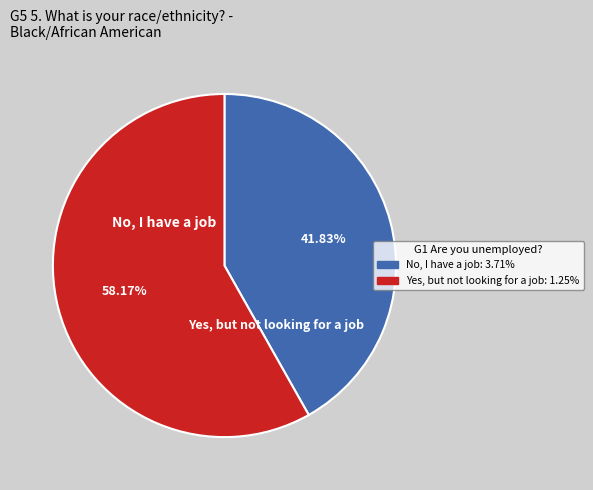

Is there a majority slice in this chart?

Yes